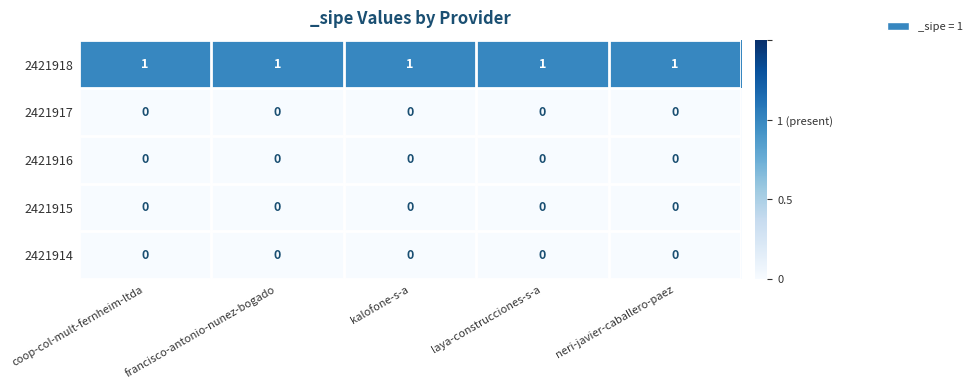

The value of 2421915 at kalofone-s-a is 0. True or false?

True